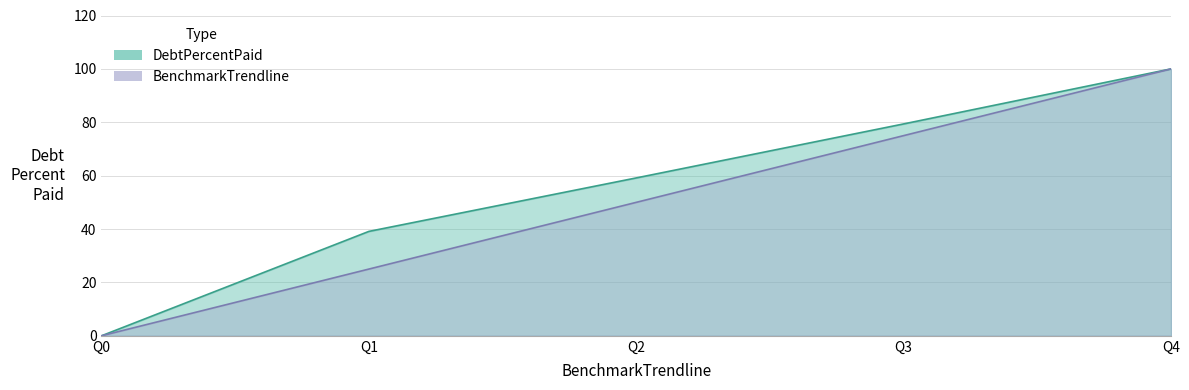

What is the difference between the BenchmarkTrendline values at Q1 and Q2?

25.0